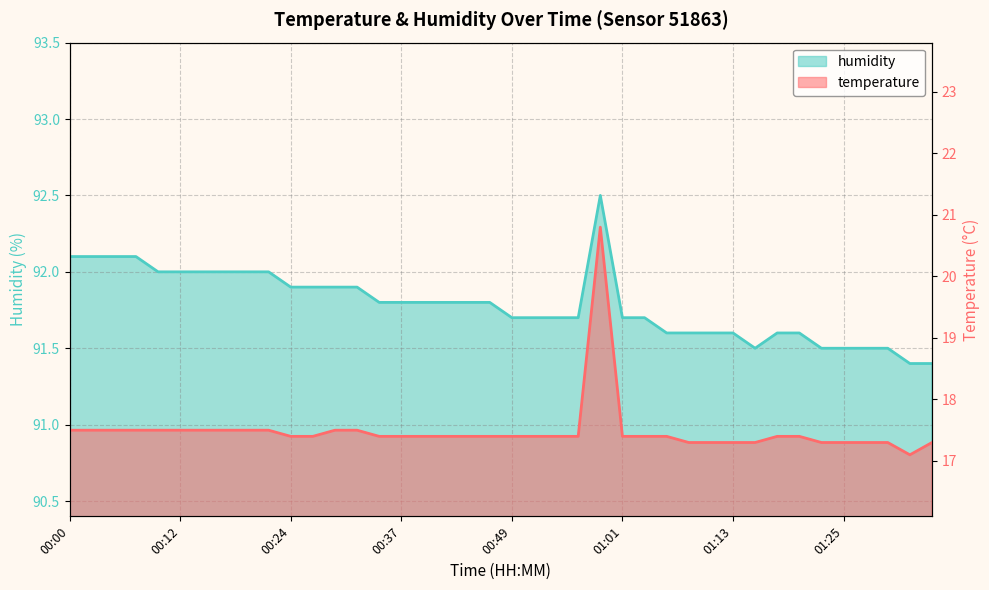

What is the label of the 23rd point from the left?

00:54